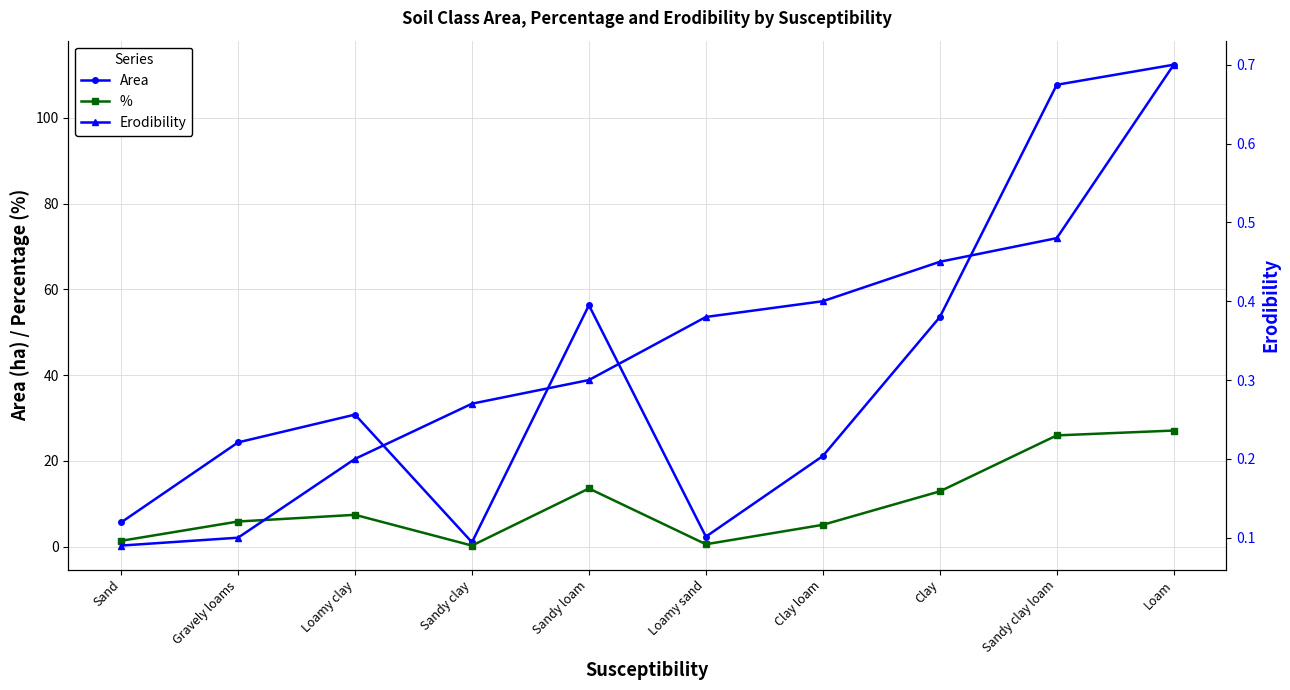

Rank the series at Loamy sand from lowest to highest value.

Erodibility, %, Area